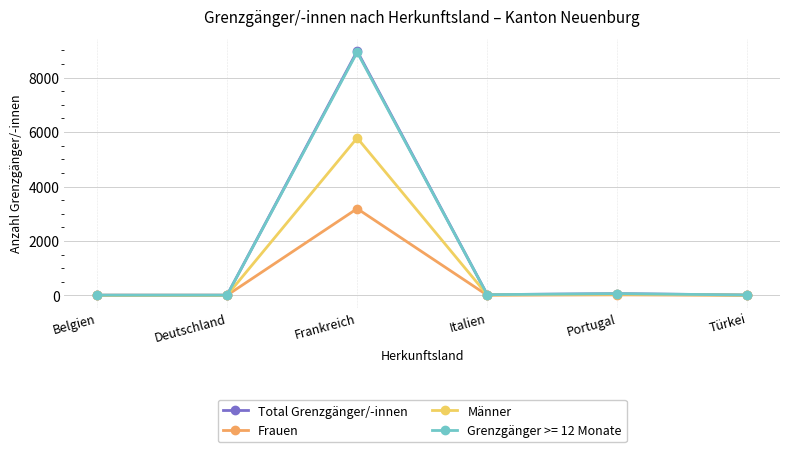

What is the spread (max minus min) of values at Frankreich?

5786